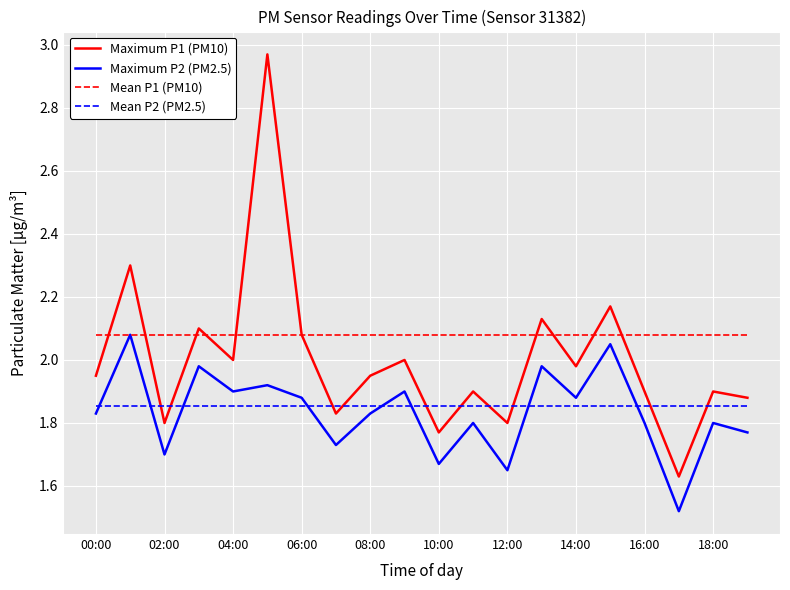

Which series has the largest total across all categories?

Mean P1 (PM10)